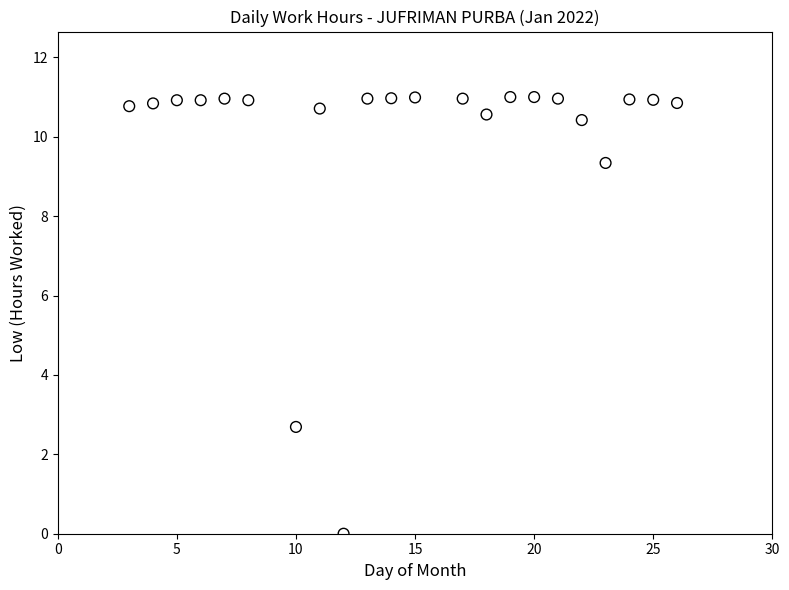

What Y value in the scatter plot is closest to 5?

2.7